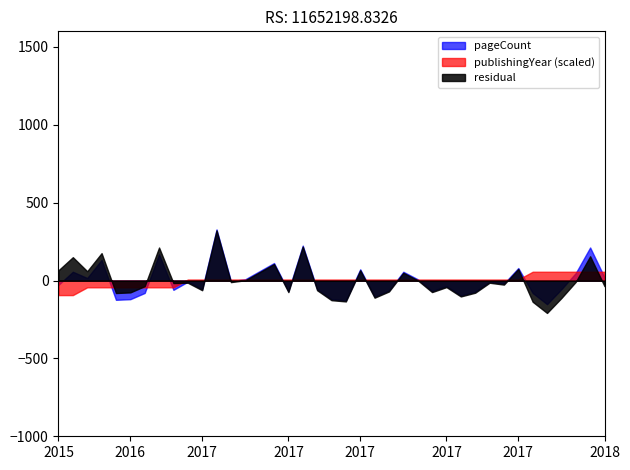

How many values in the publishingYear series are below 2017?

9